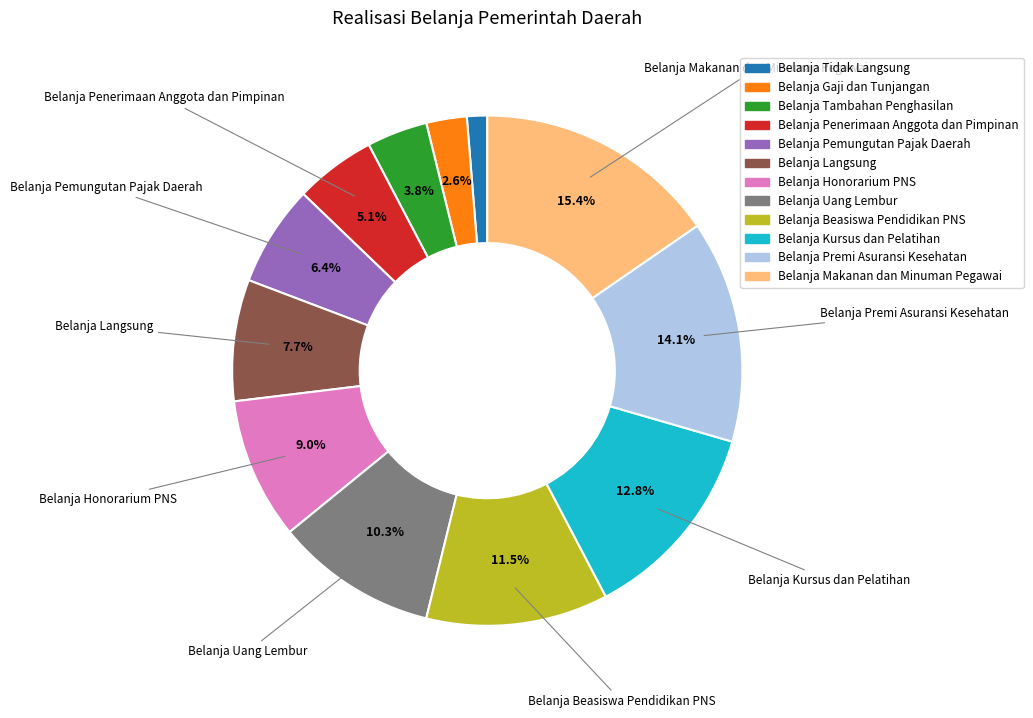

Is there any slice that represents more than half of the pie?

No